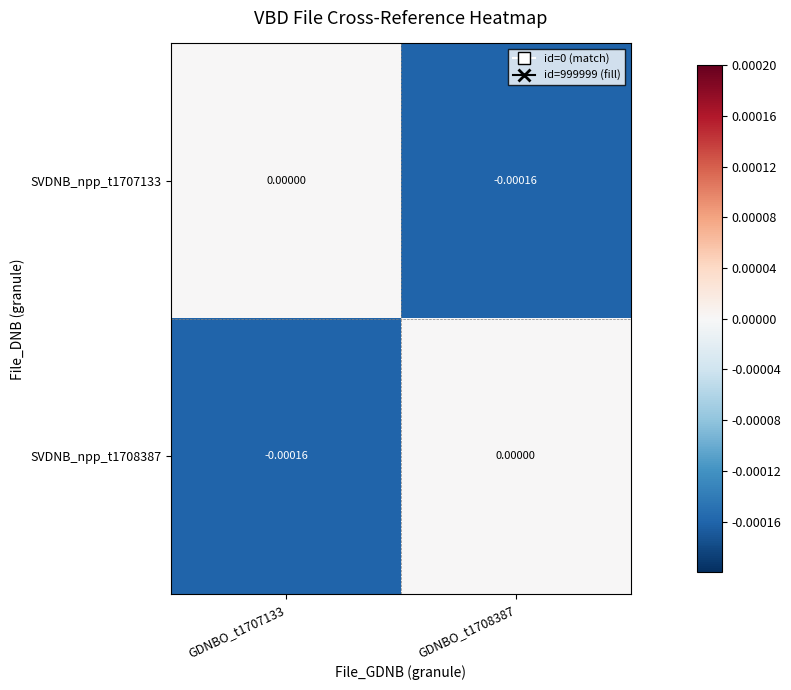

Is the value of SVDNB_npp_t1708387 at GDNBO_t1708387 greater than the value of SVDNB_npp_t1707133 at GDNBO_t1708387?

Yes